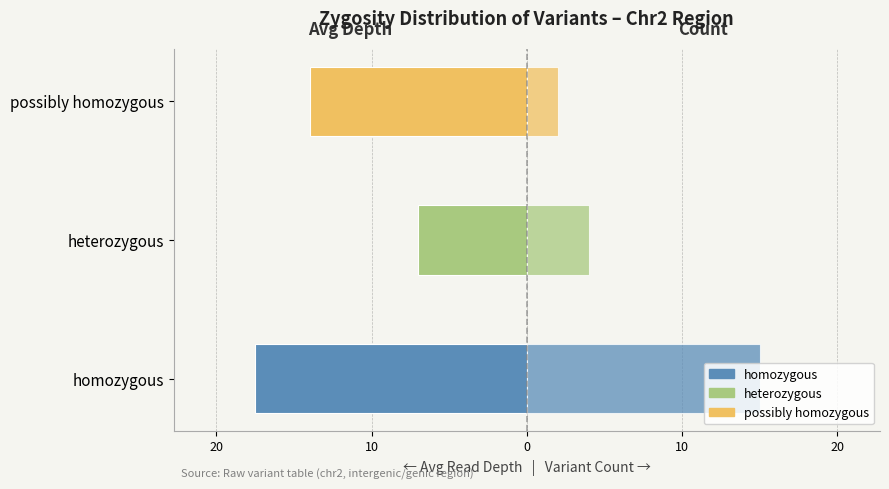

What is the sum of the Avg Depth (left) values at heterozygous and possibly homozygous?

-21.0